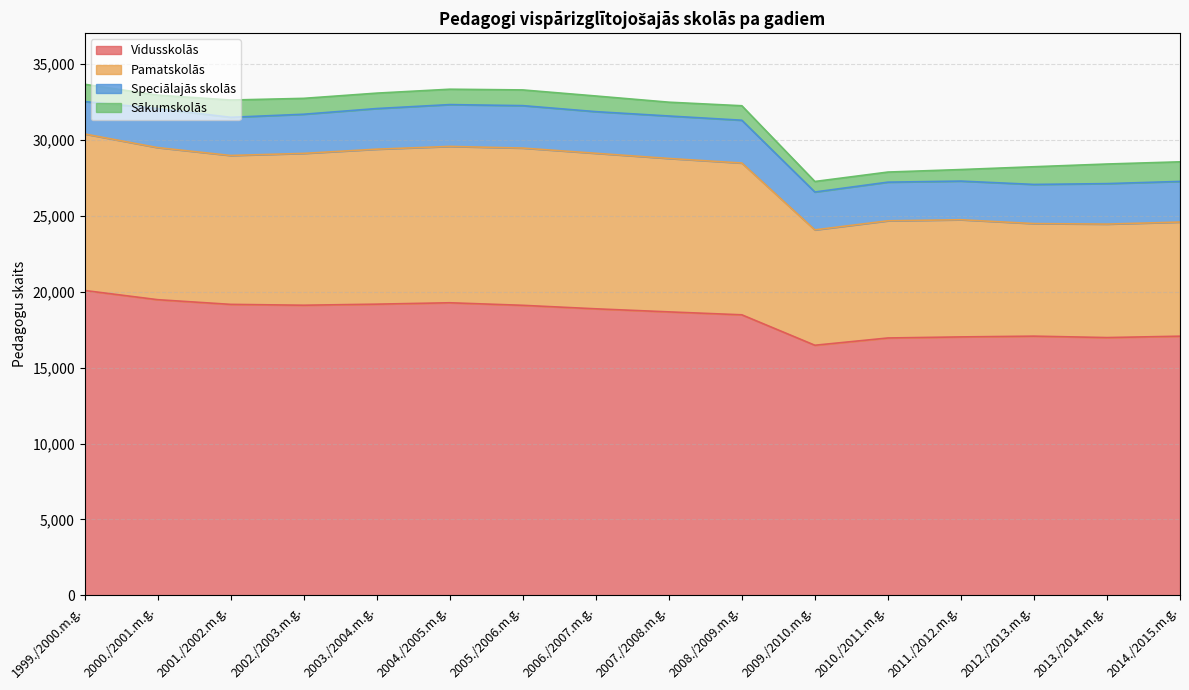

At which category does Vidusskolās reach its first local valley?

2002./2003.m.g.